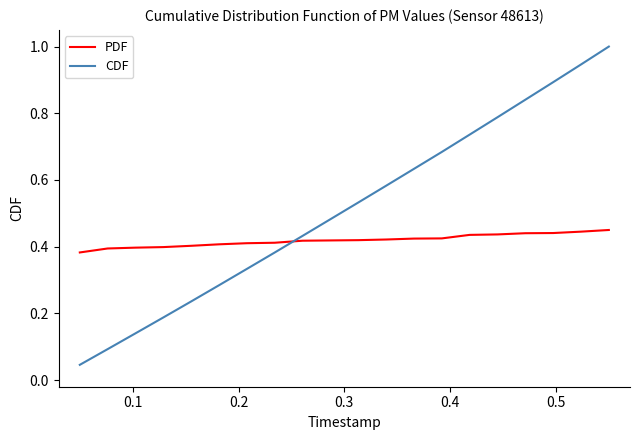

Which series ends up on top after the final intersection of CDF and PDF?

CDF